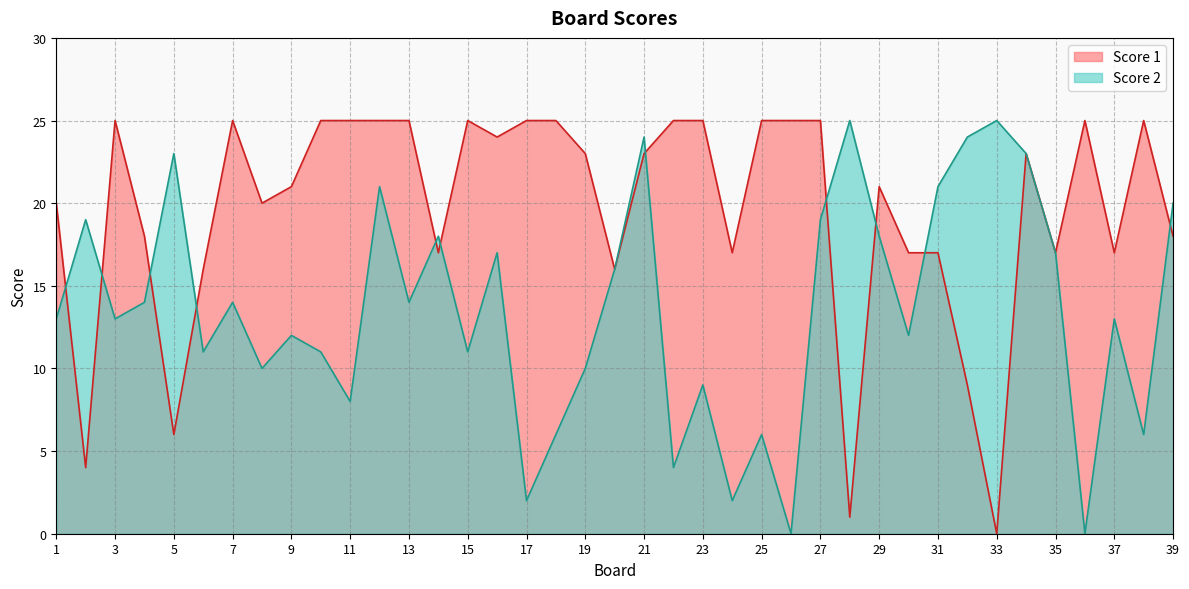

True or false: Score 1 and Score 2 intersect in this chart.

True